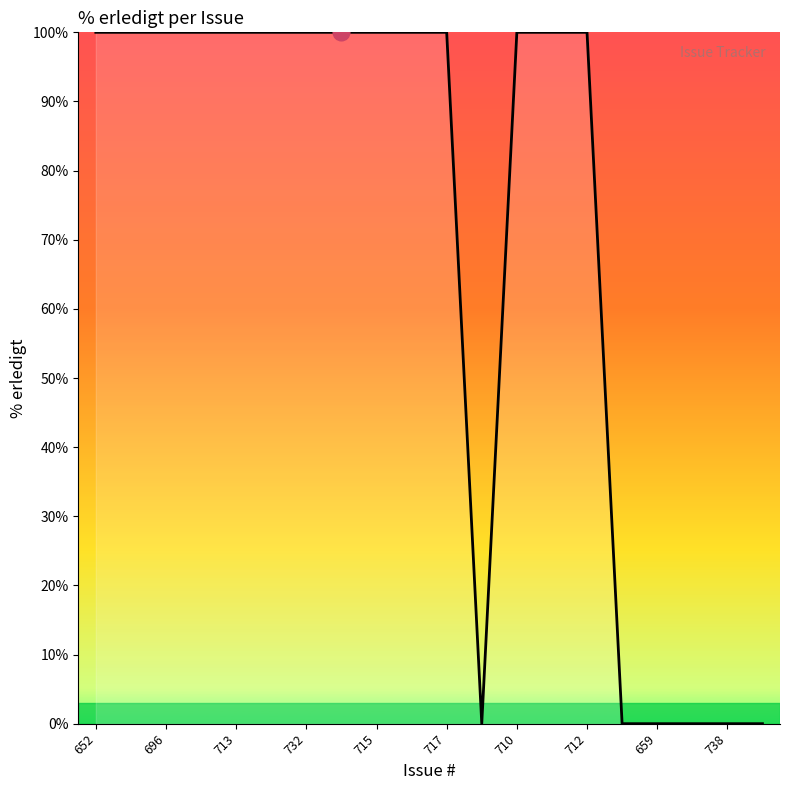

What is the sum of all values?

1400